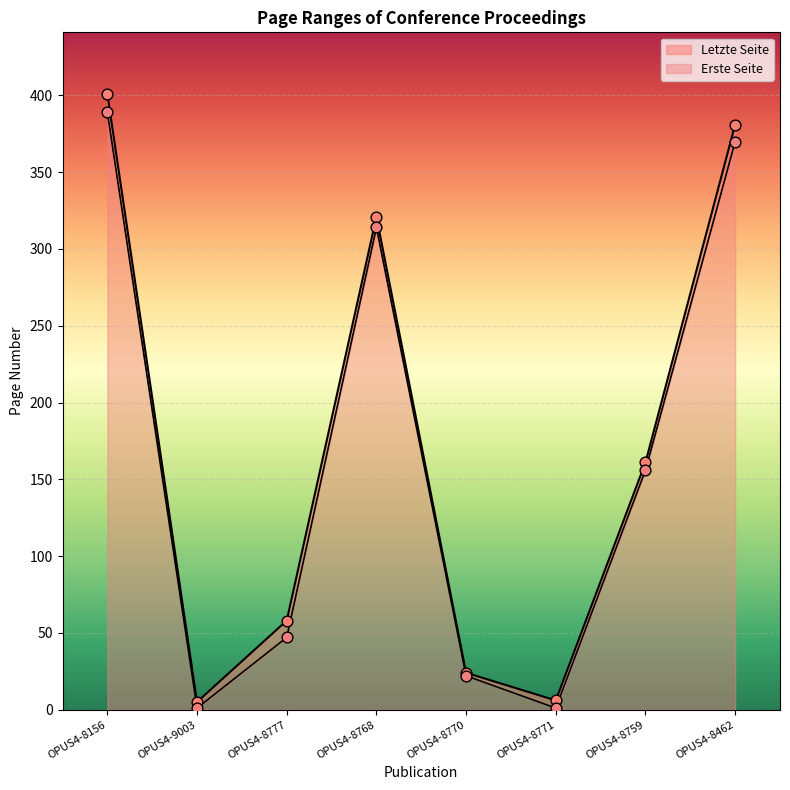

At which category is the sum across all series the highest?

OPUS4-8156